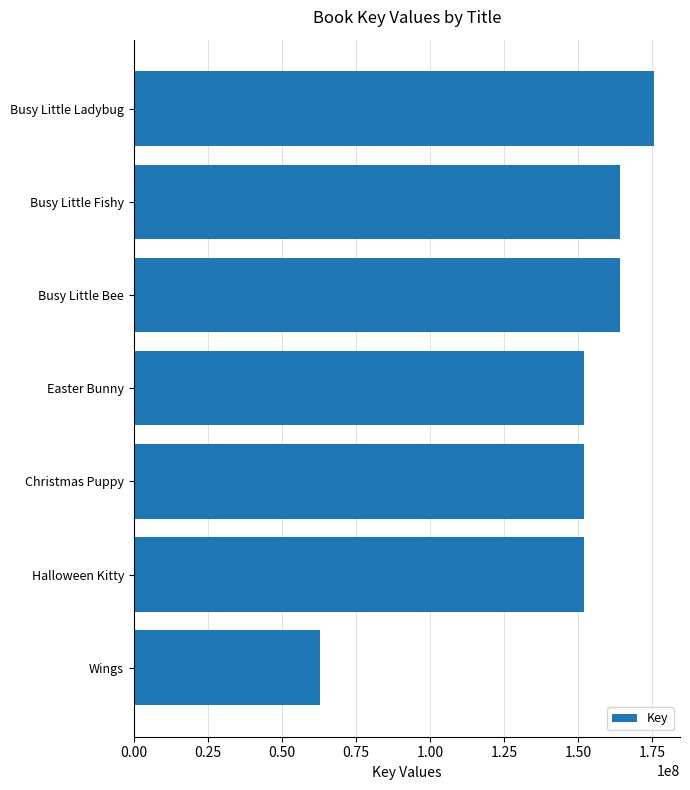

Between Easter Bunny and Busy Little Ladybug, which is larger?

Busy Little Ladybug